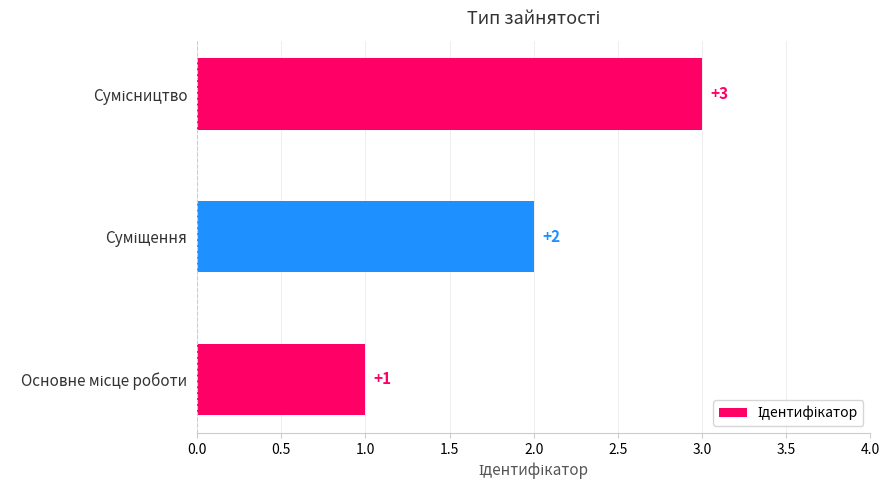

How many values are between 1 and 3?

3